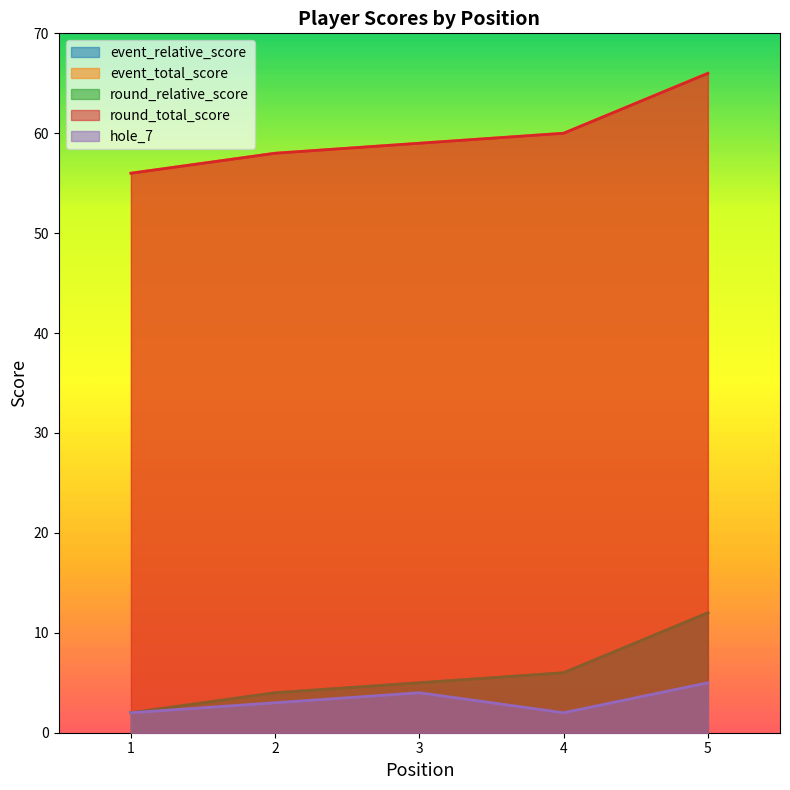

Which series has the largest total across all categories?

event_total_score